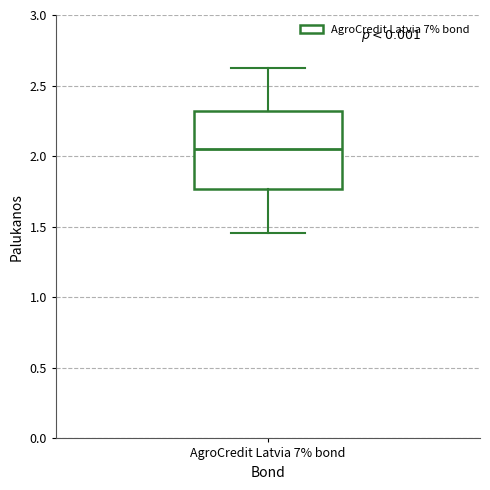

Transcribe this box plot: give where the median line is, the range the box spans, and where the two whiskers end, as read against the y-axis. The values are not printed on the chart, so give them approximately, as read against the axis.

median 2.05, box 1.75 to 2.30, whiskers 1.45 to 2.65